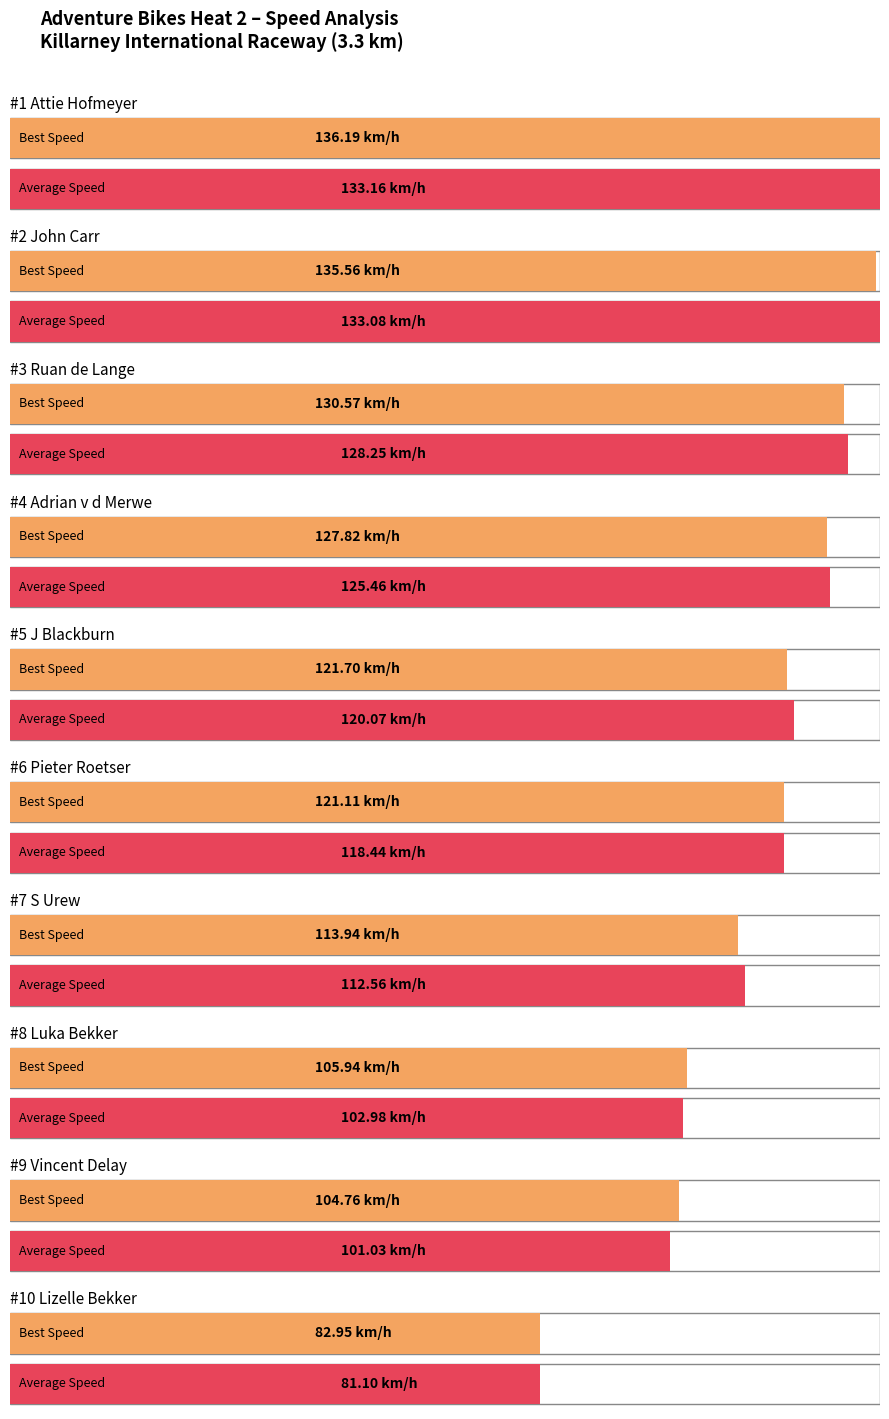

What is the label of the 2nd bar from the right?

Vincent Delay